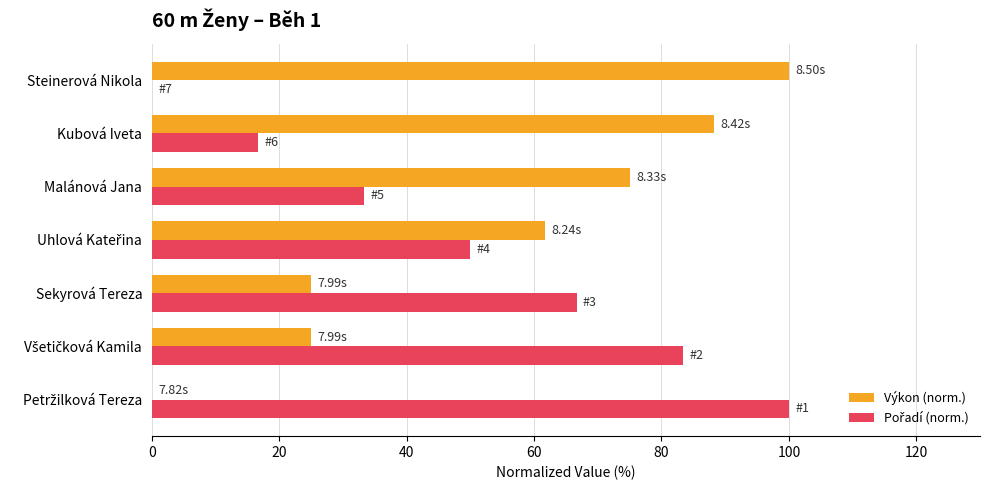

At which label does Výkon (norm.) reach its peak?

Steinerová Nikola